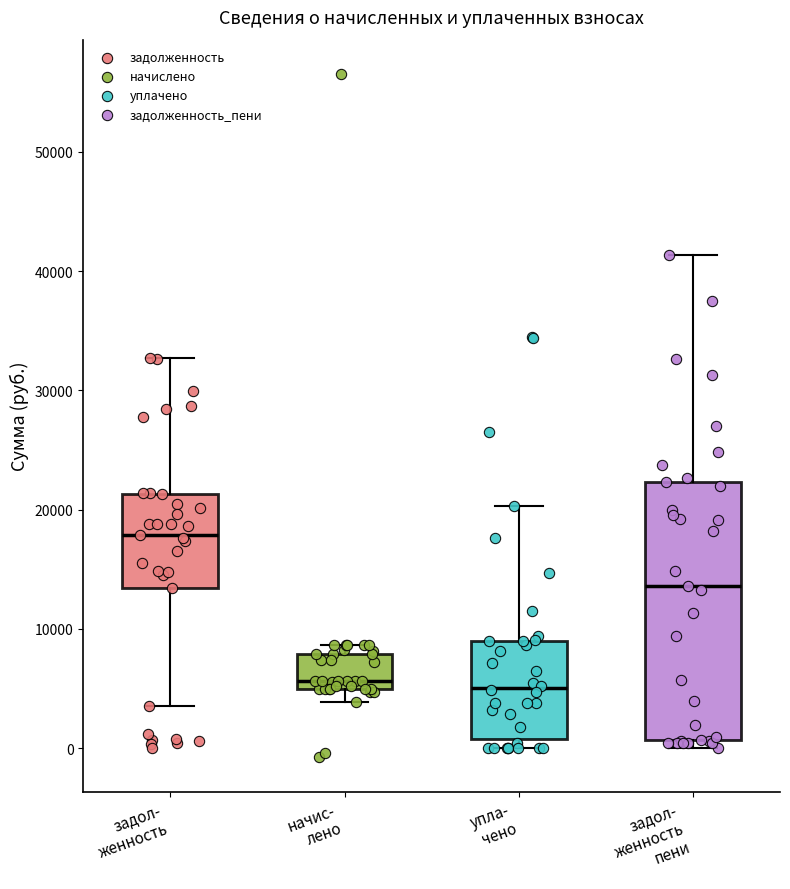

Comparing the boxes themselves (not the whiskers), which one is the tallest?

задол- женность пени